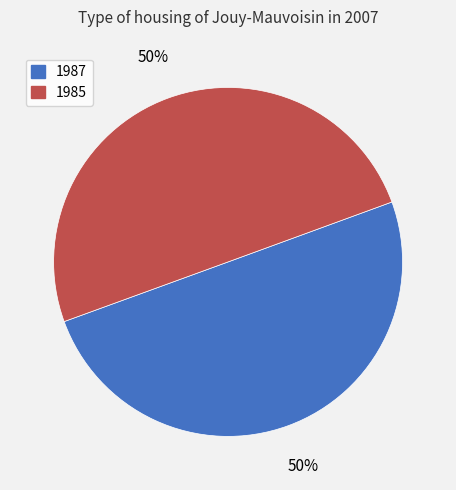

What is the ratio of the value at 1987 to the value at 1985?

1.0